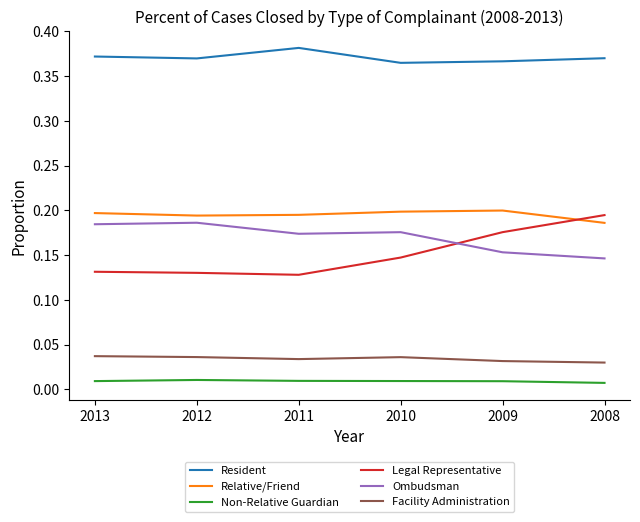

Which series has the largest total across all categories?

Resident